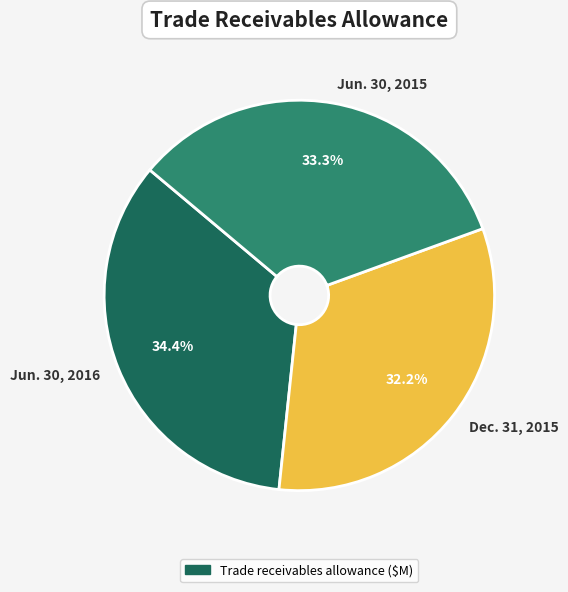

How many segments does this pie chart have?

3